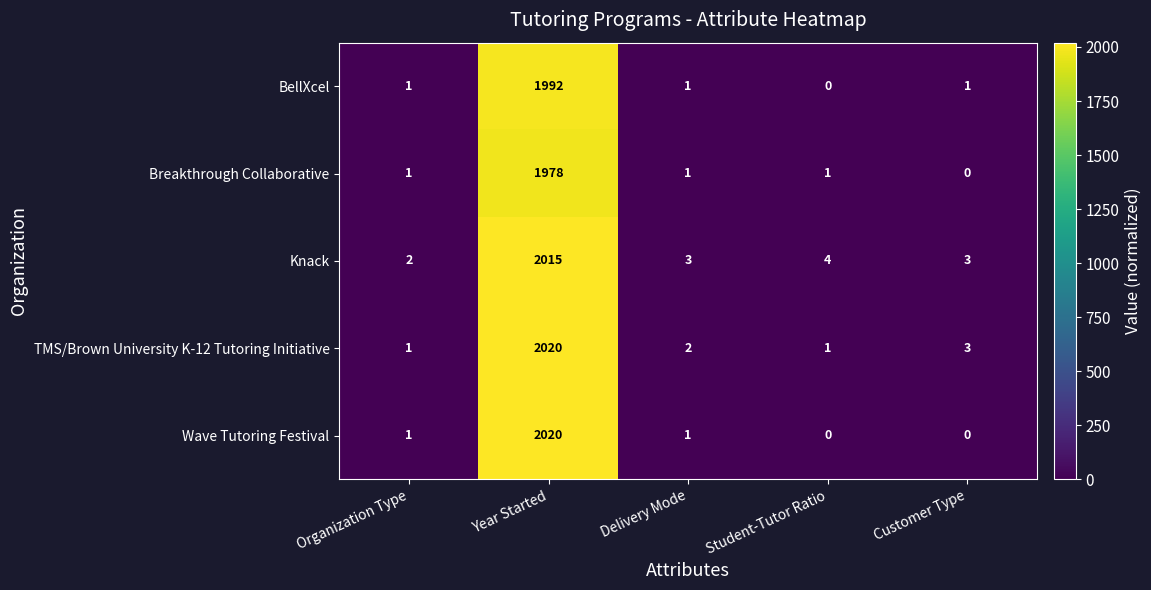

How many positive values does the Breakthrough Collaborative series have?

4